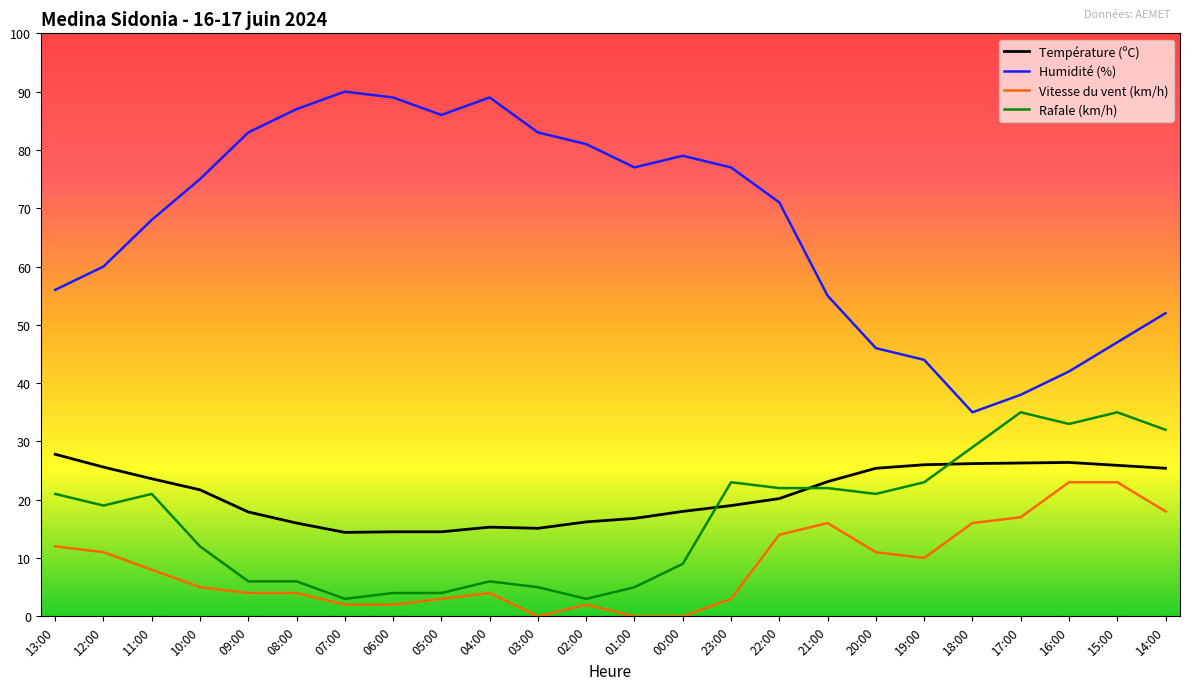

The Humidité (%) series shows 79.0 at 00:00. True or false?

True